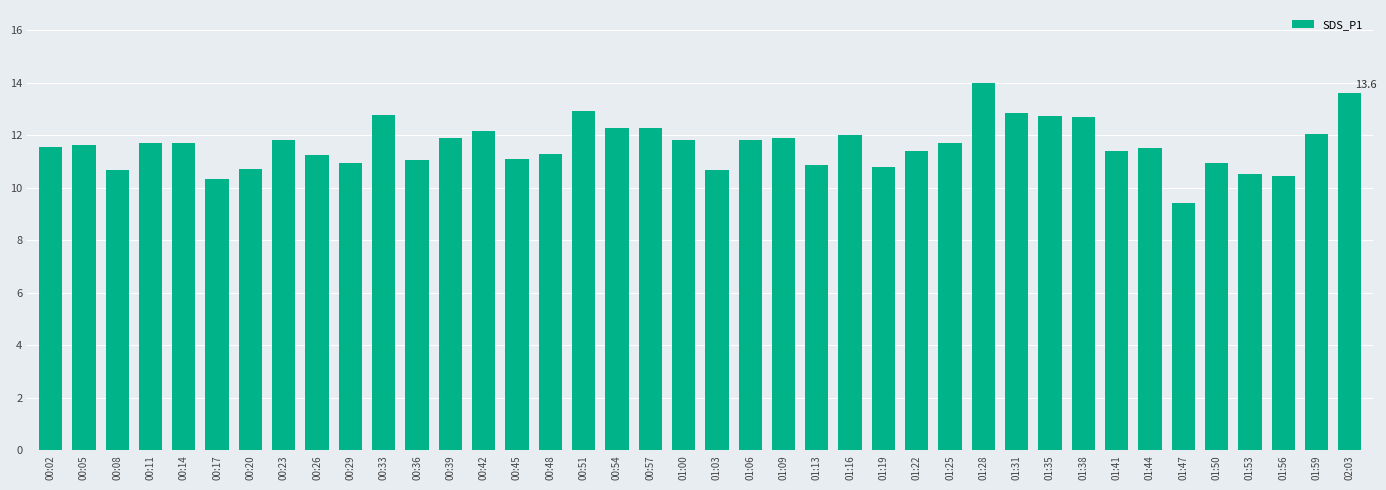

Count the number of categories in the chart.

40